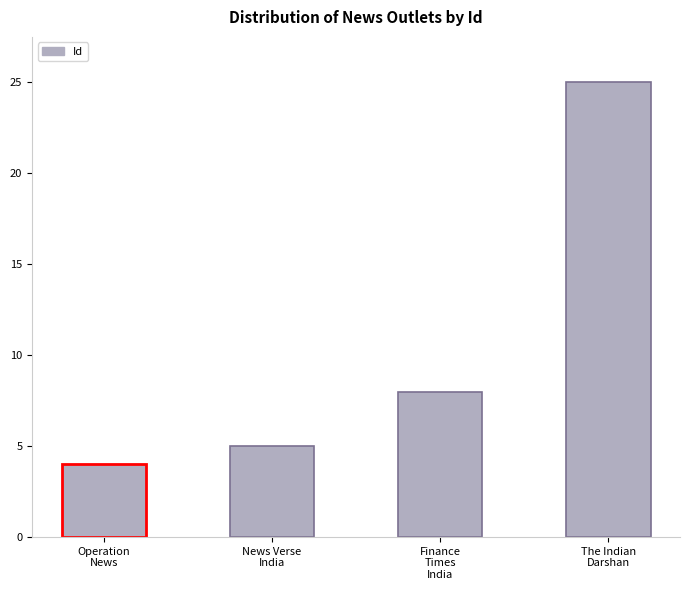

Does the chart contain stacked bars?

No